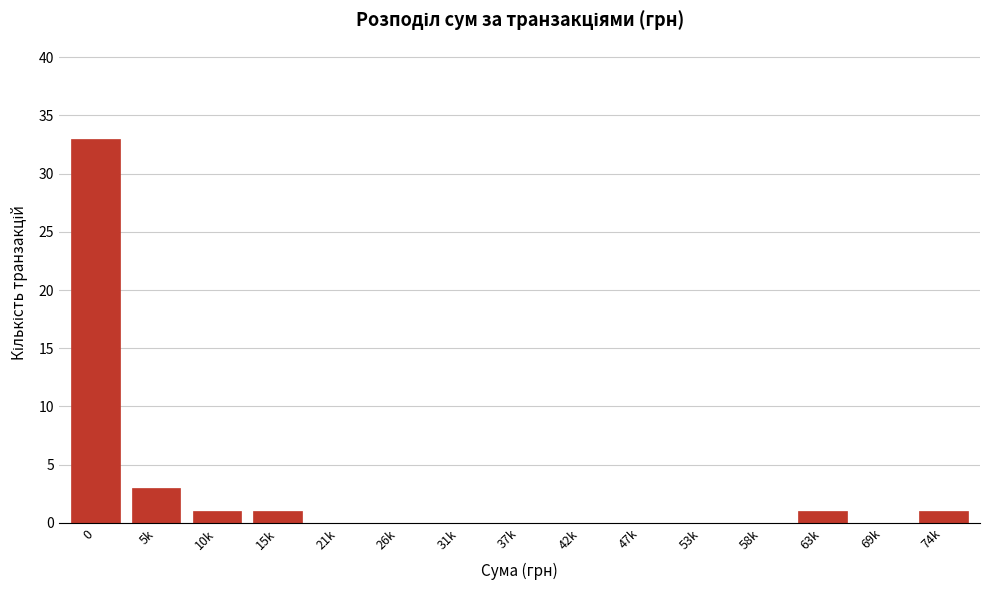

Reading left to right, transcribe all the data shown in this chart.

0=33	5k=3	10k=1	15k=1	21k=0	26k=0	31k=0	37k=0	42k=0	47k=0	53k=0	58k=0	63k=1	69k=0	74k=1